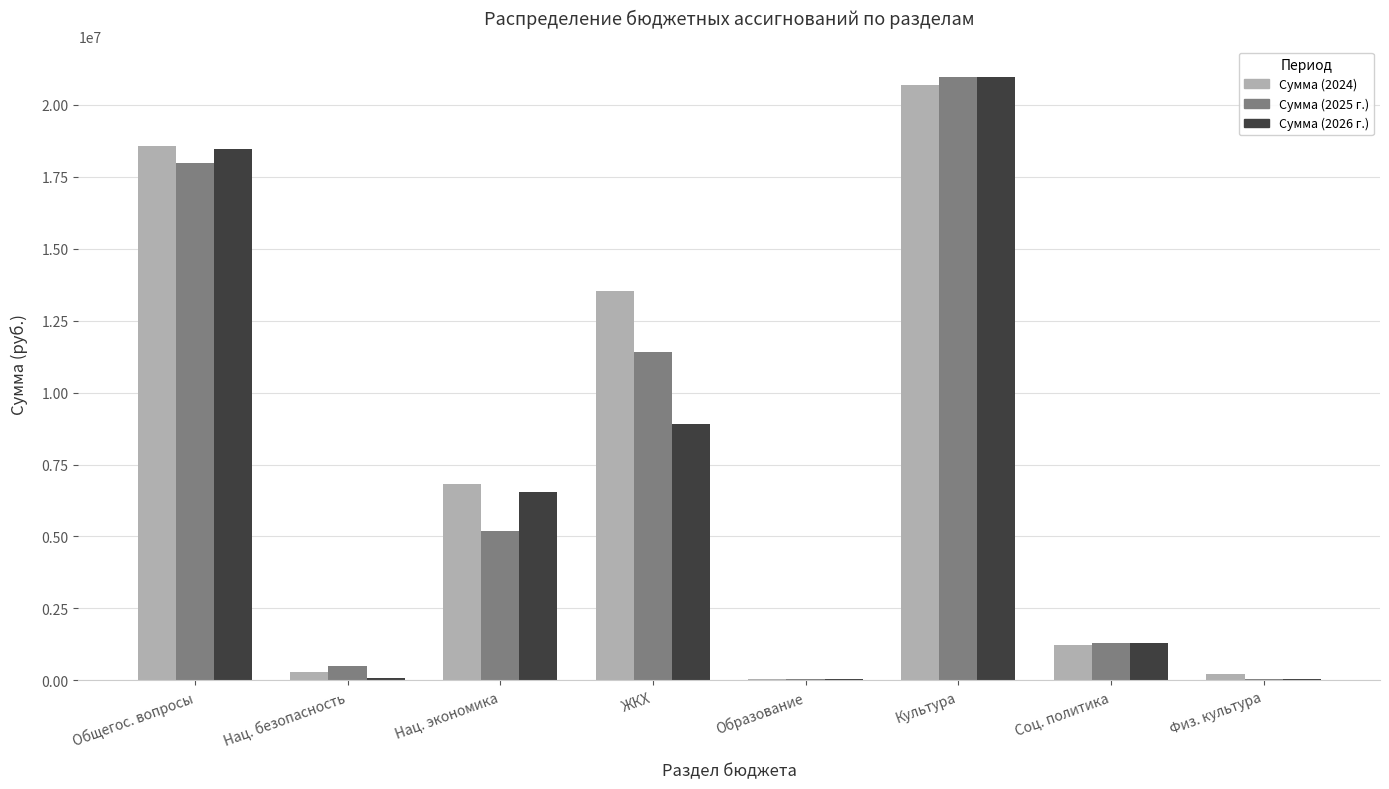

What value does the Сумма (2024) series have at Нац. экономика?

6817664.0